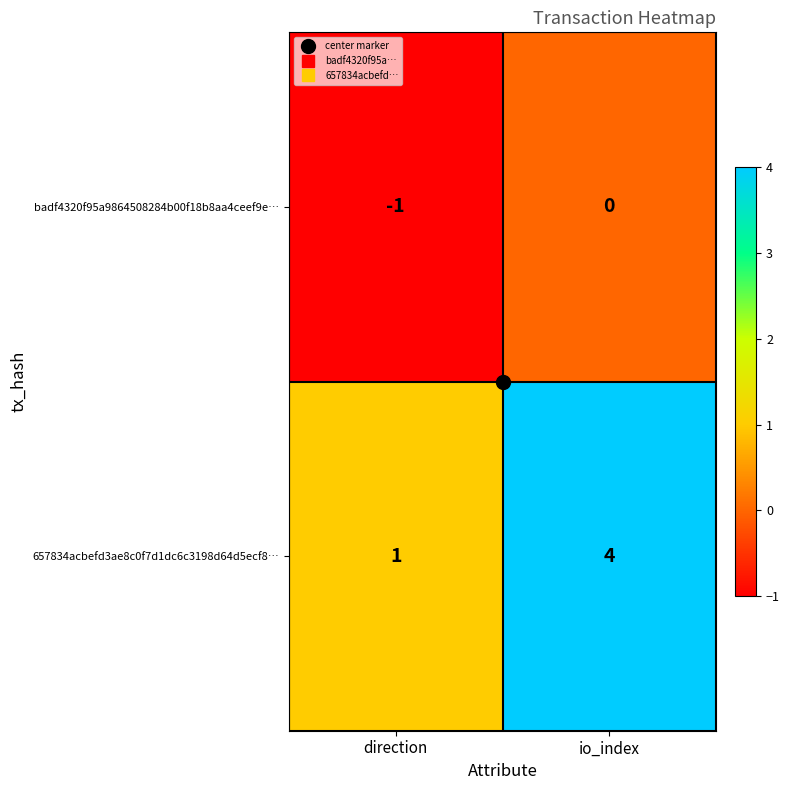

How many data points in badf4320f95a9864508284b00f18b8aa4ceef9e… are less than 0?

1